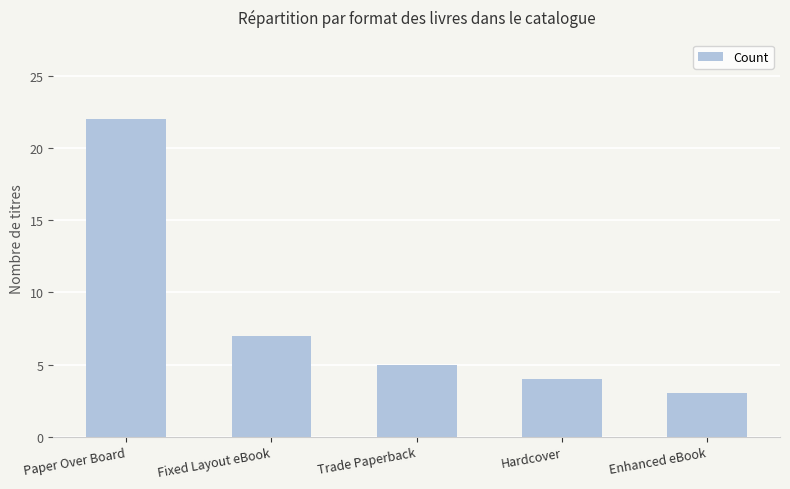

Approximately how many times larger is the value at Fixed Layout eBook compared to Paper Over Board?

0.3